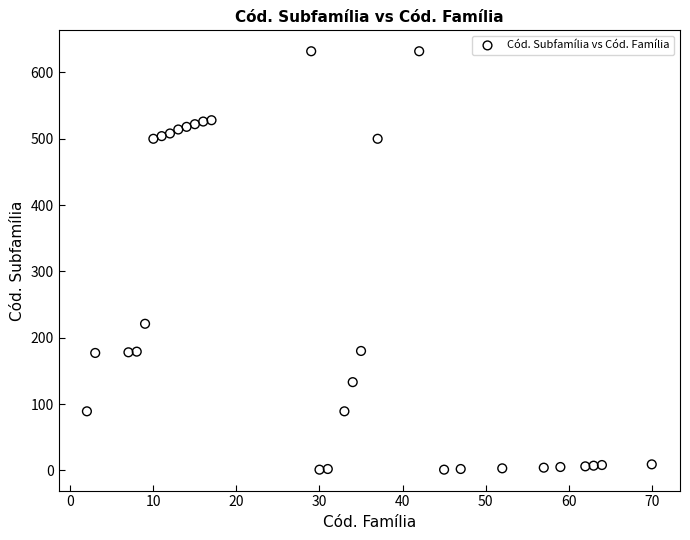

What Y value in the scatter plot is closest to 316?

221